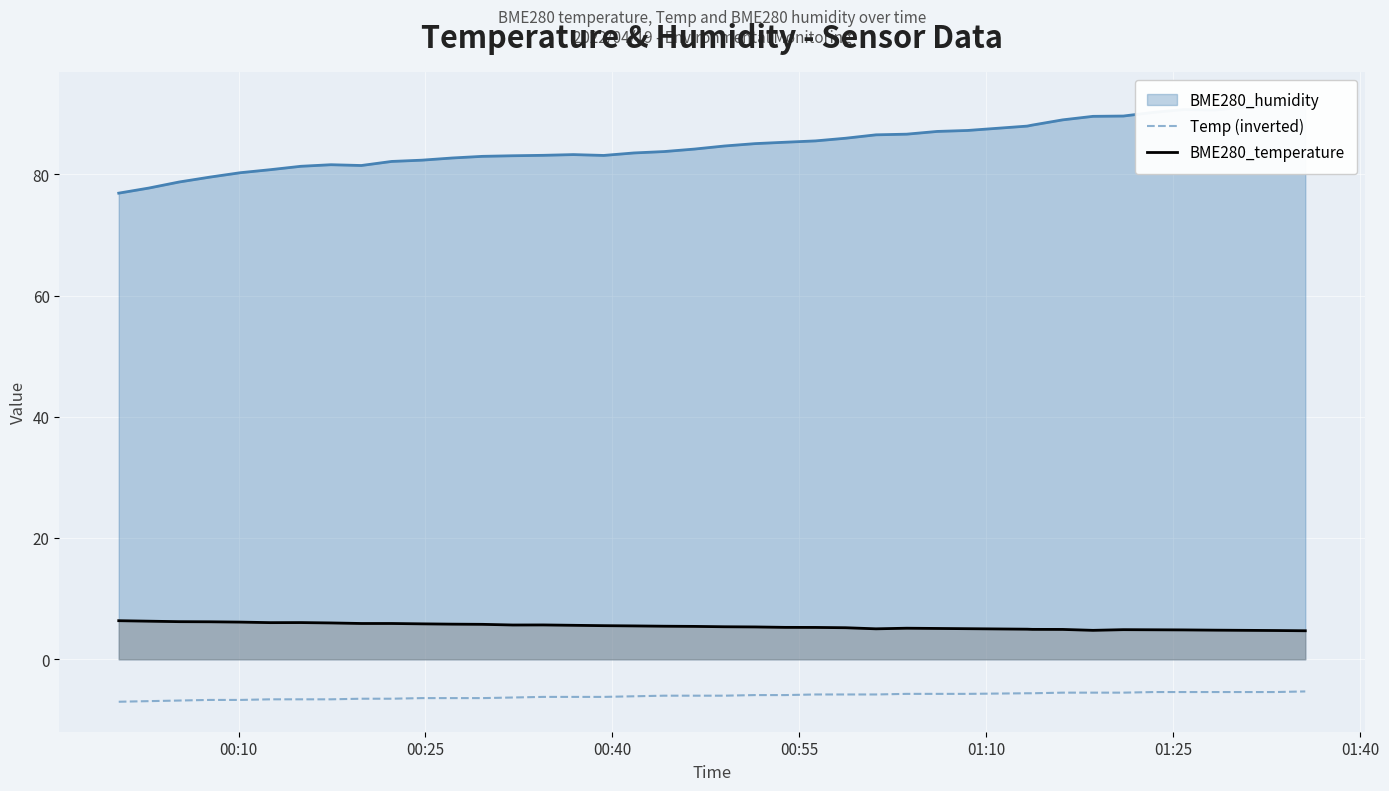

What is the maximum value for BME280_temperature?

6.4